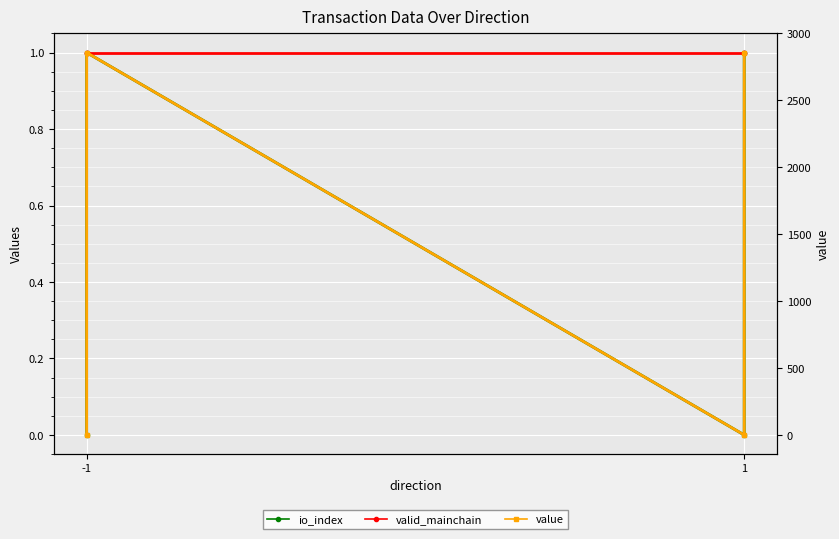

What are all the series names shown in the legend?

io_index, valid_mainchain, value